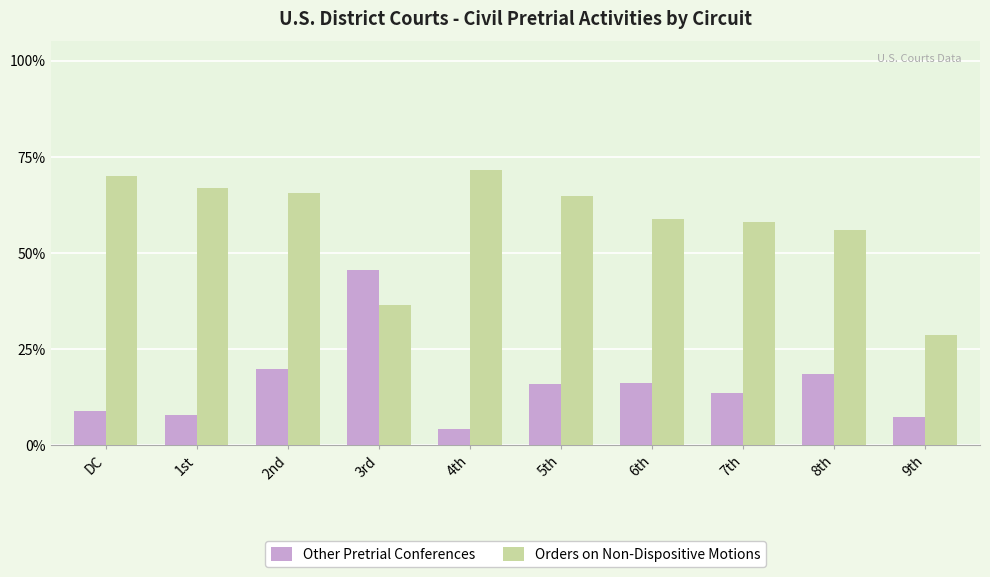

What is the spread (max minus min) of values at DC?

61.1